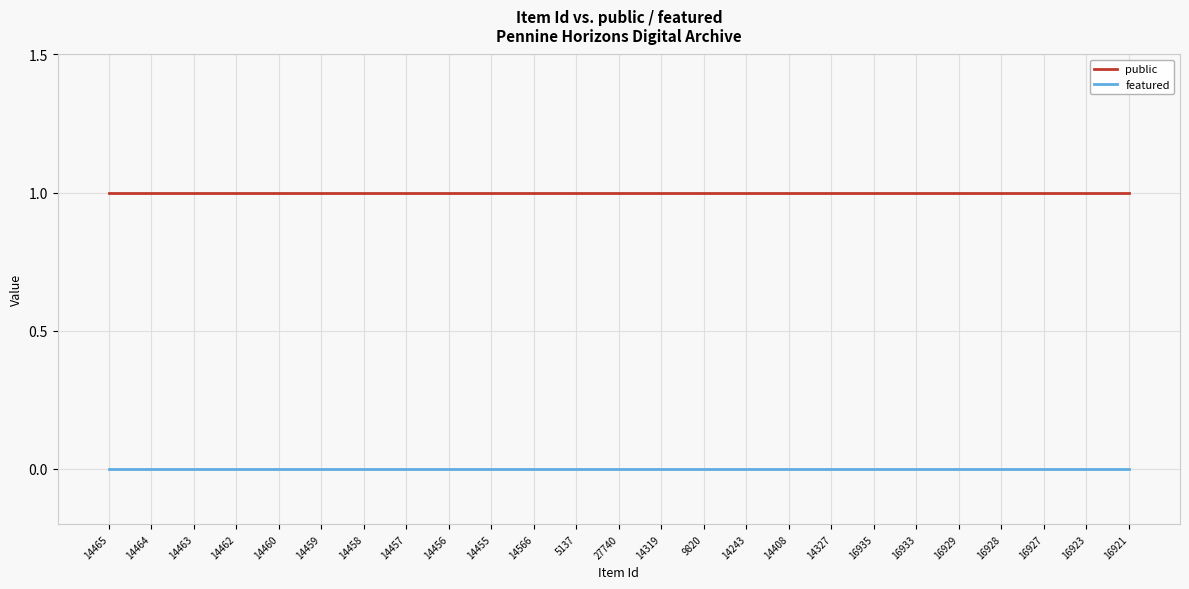

Reading left to right, what are all the values shown in this chart?

public: 1	1	1	1	1	1	1	1	1	1	1	1	1	1	1	1	1	1	1	1	1	1	1	1	1
featured: 0	0	0	0	0	0	0	0	0	0	0	0	0	0	0	0	0	0	0	0	0	0	0	0	0